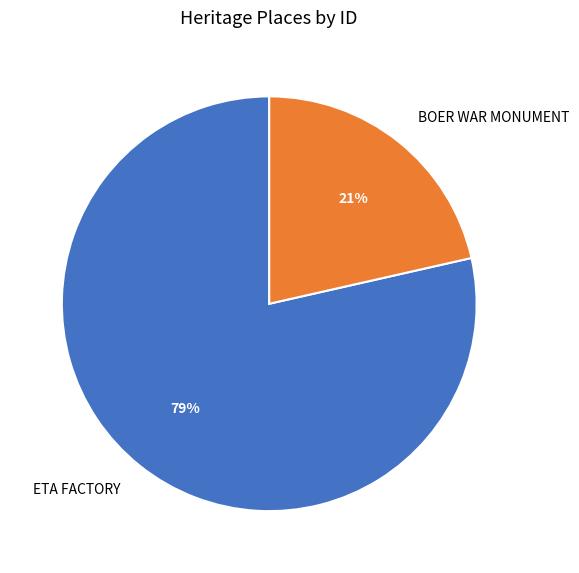

The BOER WAR MONUMENT slice represents 21% of the pie. True or false?

True